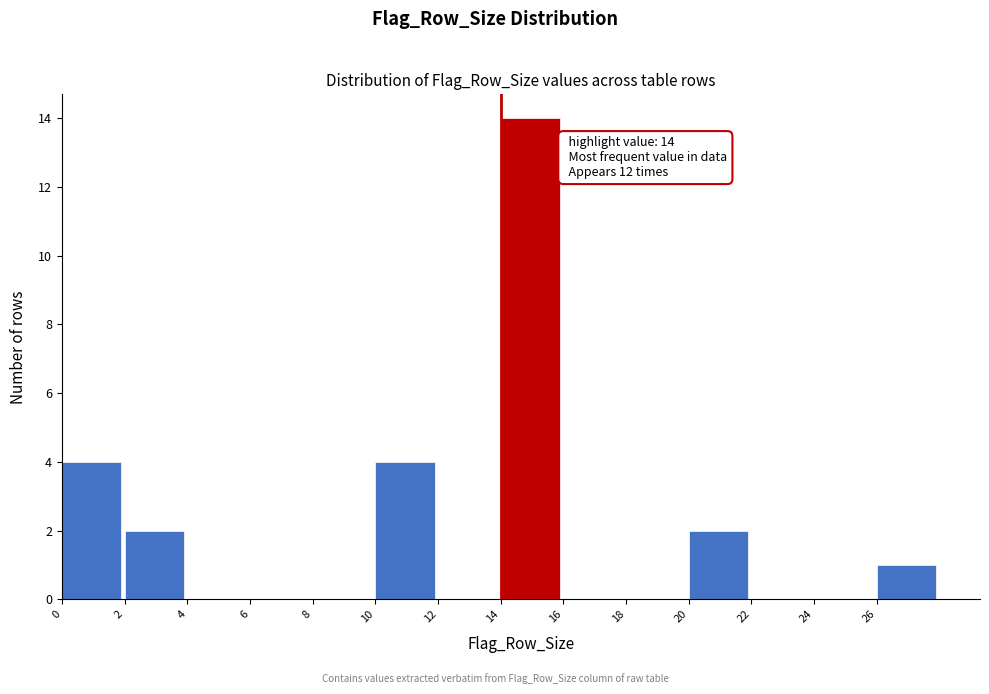

Which range on the x-axis has the tallest bar?

14 to 16